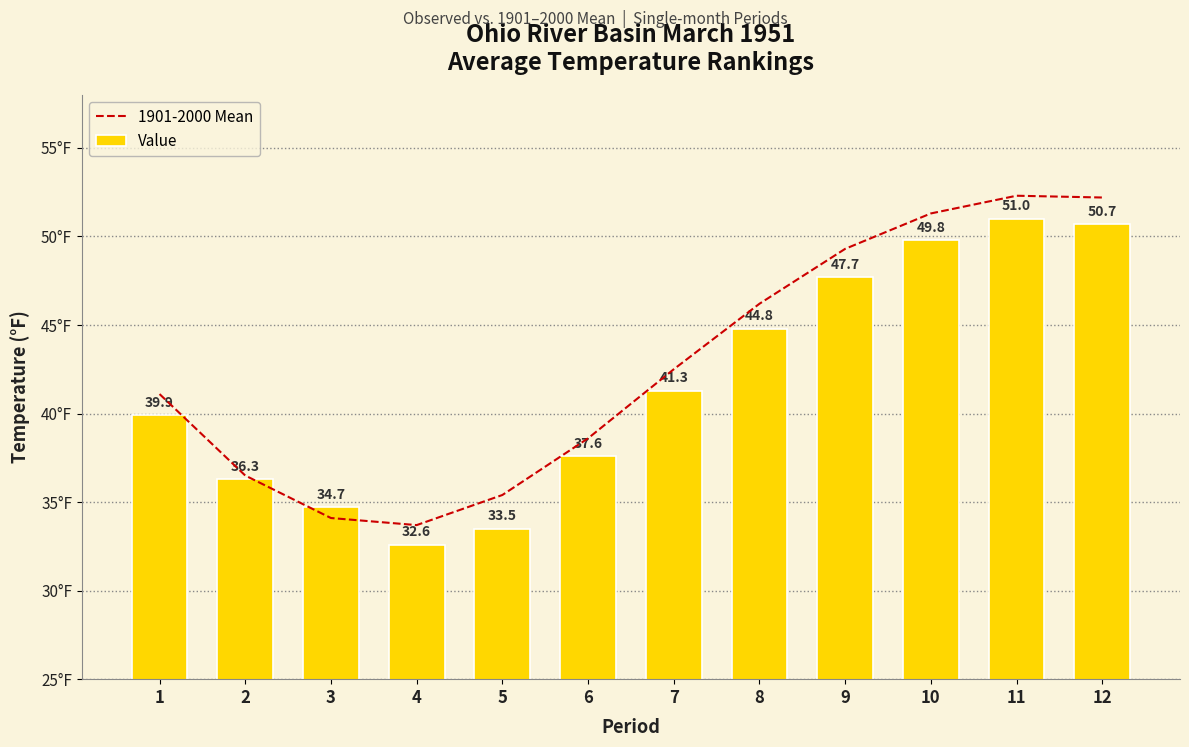

Which series has the widest spread of values?

1901-2000 Mean